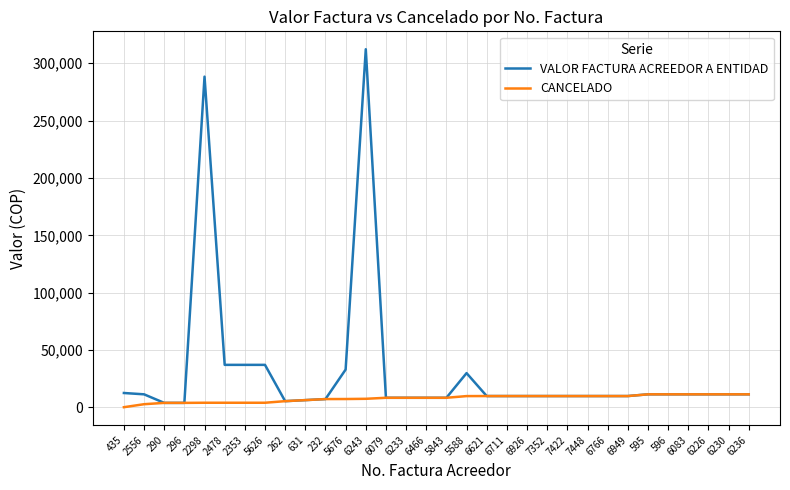

Is this an area chart (filled region under the line)?

No